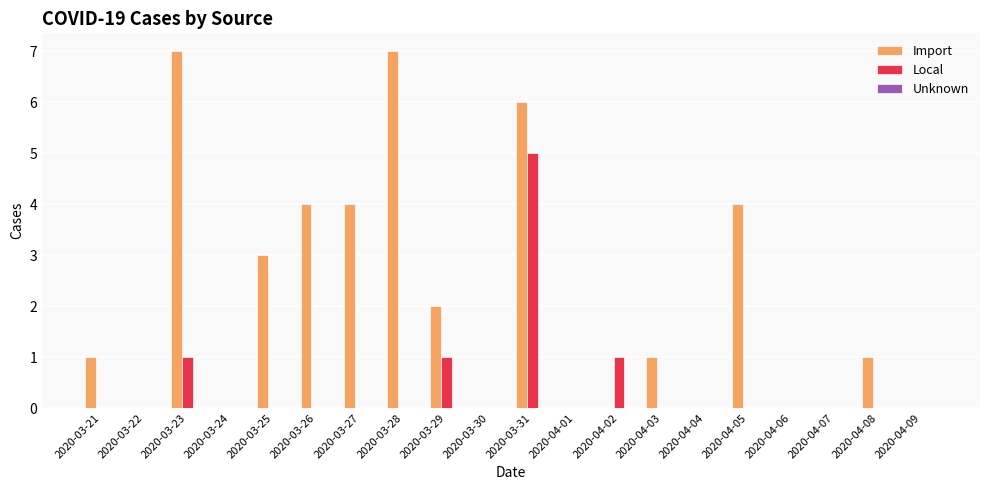

What is the total value across all series at 2020-03-31?

11